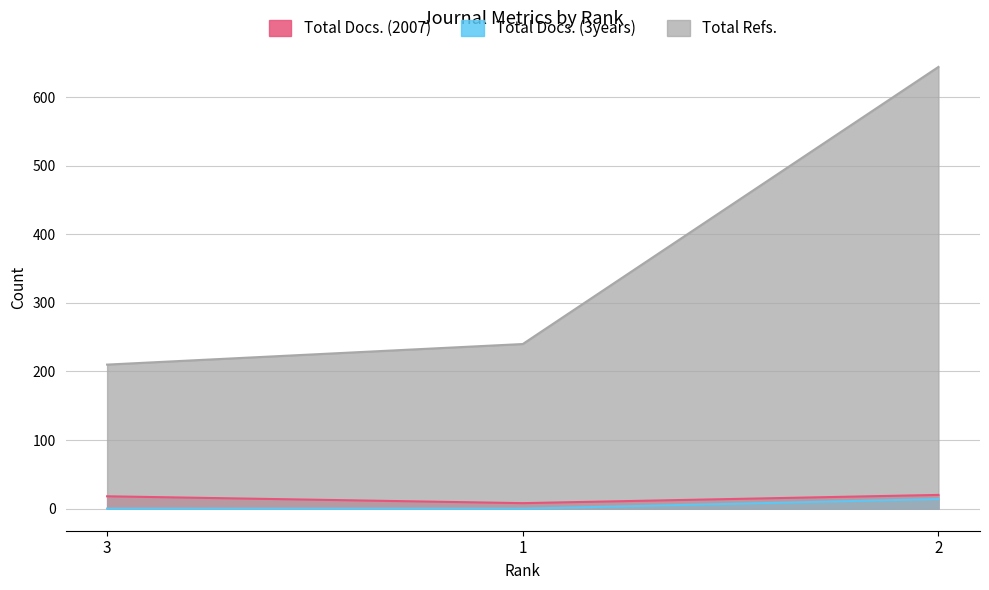

What is the minimum value for Total Docs. (2007)?

8